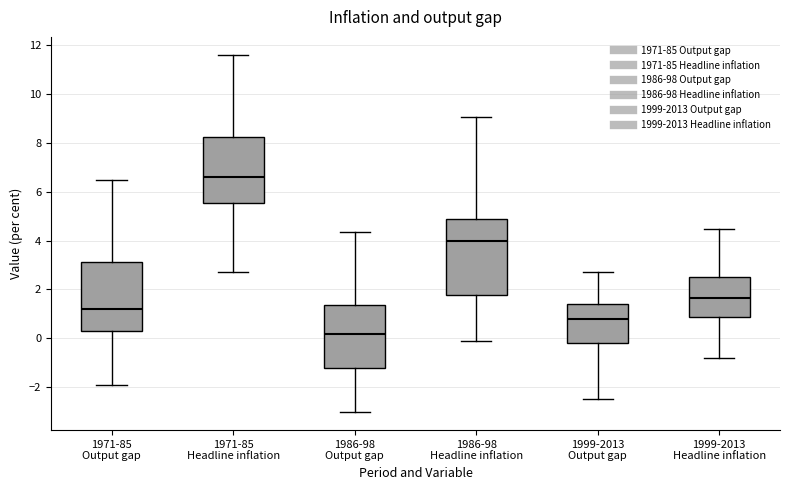

Where does the lower whisker of the box for 1999-2013 Output gap end on the y-axis? The values are not printed on the chart, so give them approximately, as read against the axis.

-2.4